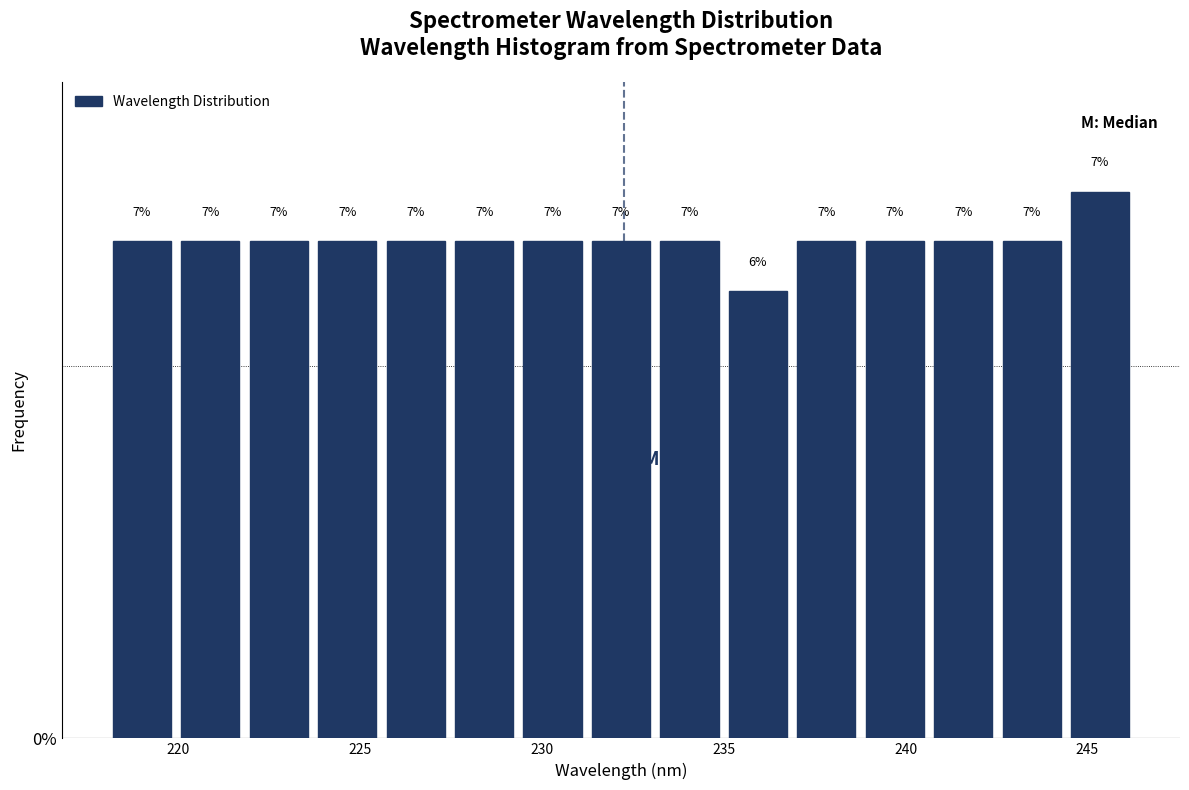

Around what value on the x-axis is the tallest bar? Give the approximate position of its centre, as read against the axis.

245.5